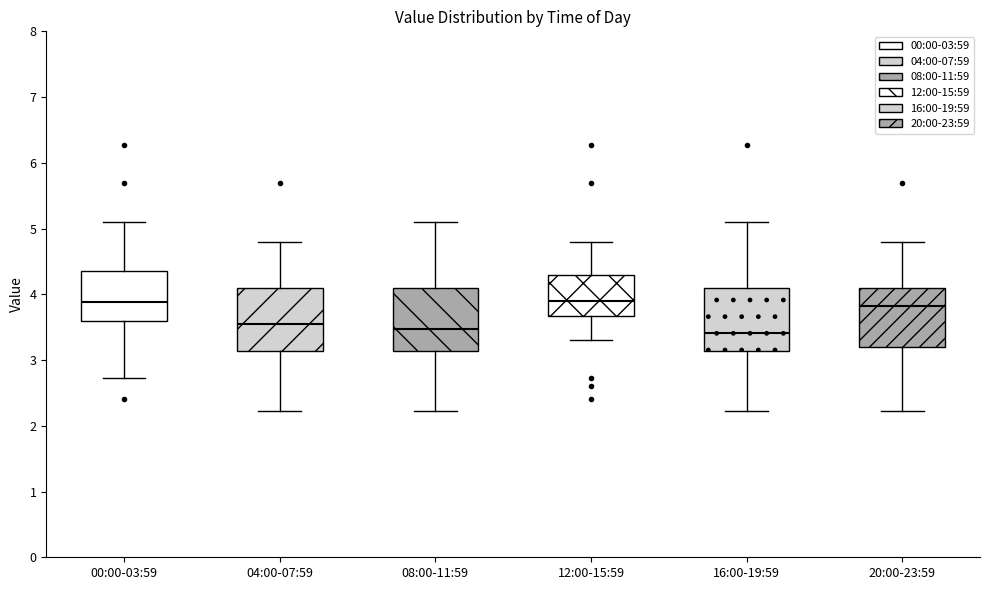

Reading left to right, transcribe this box plot: for each box, give where its median line is, the range the box spans, and where its two whiskers end, as read against the y-axis. The values are not printed on the chart, so give them approximately, as read against the axis.

00:00-03:59: median 3.9, box 3.6 to 4.4, whiskers 2.7 to 5.1
04:00-07:59: median 3.6, box 3.1 to 4.1, whiskers 2.2 to 4.8
08:00-11:59: median 3.5, box 3.1 to 4.1, whiskers 2.2 to 5.1
12:00-15:59: median 3.9, box 3.7 to 4.3, whiskers 3.3 to 4.8
16:00-19:59: median 3.4, box 3.1 to 4.1, whiskers 2.2 to 5.1
20:00-23:59: median 3.8, box 3.2 to 4.1, whiskers 2.2 to 4.8